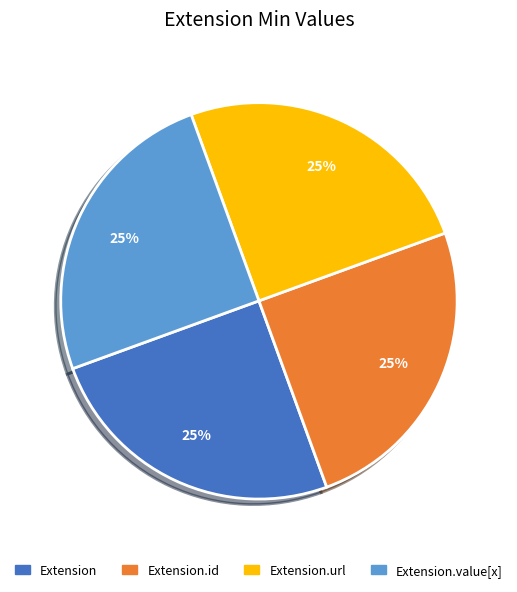

Is it true that Extension is 25% of the pie?

True